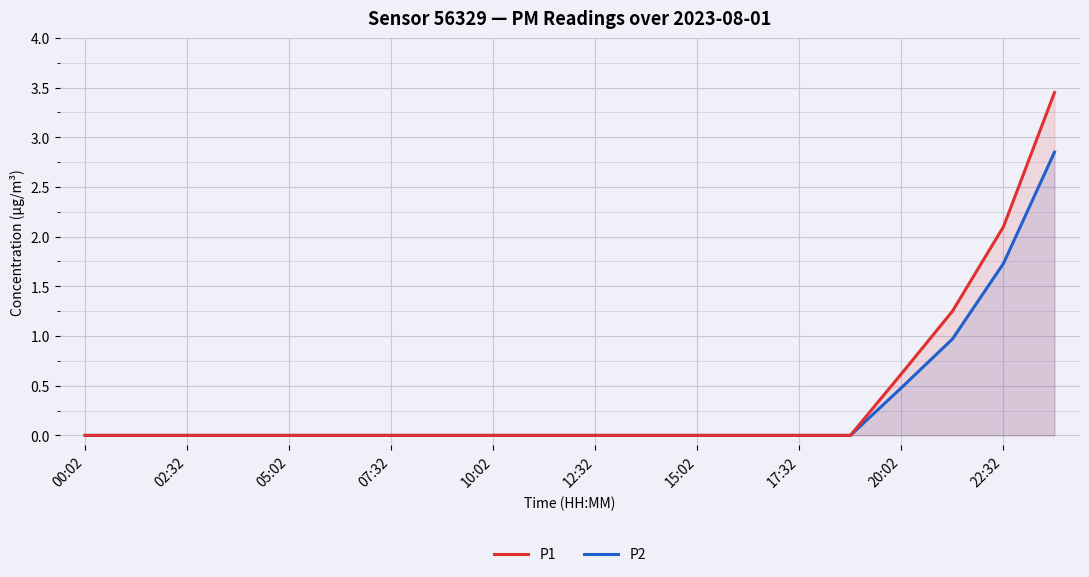

How many lines are shown in the chart?

2